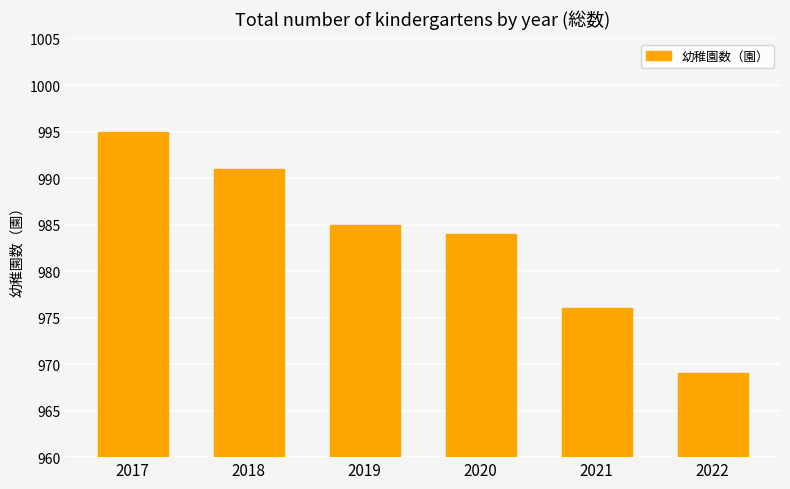

Count the number of data series in this chart.

1